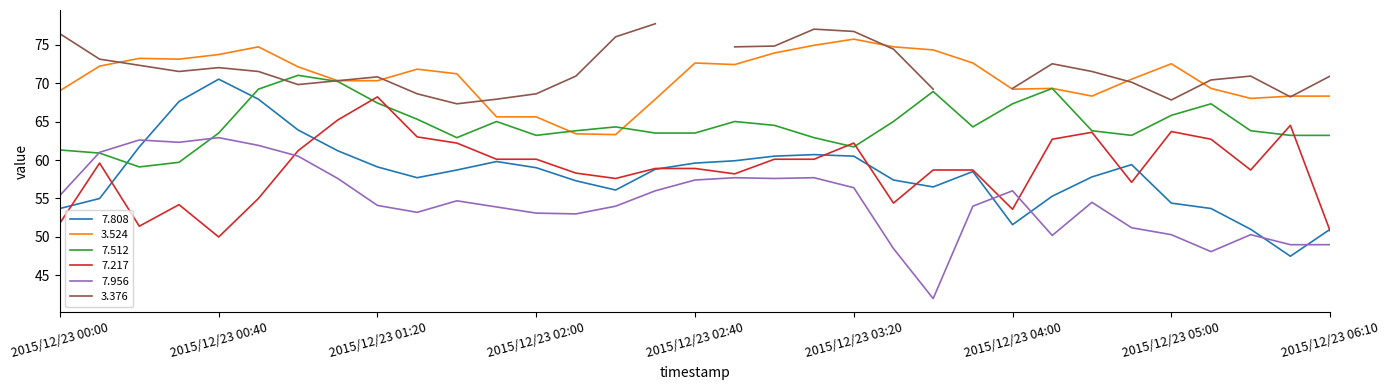

True or false: 7.956 has more than 0 interior local peaks.

True